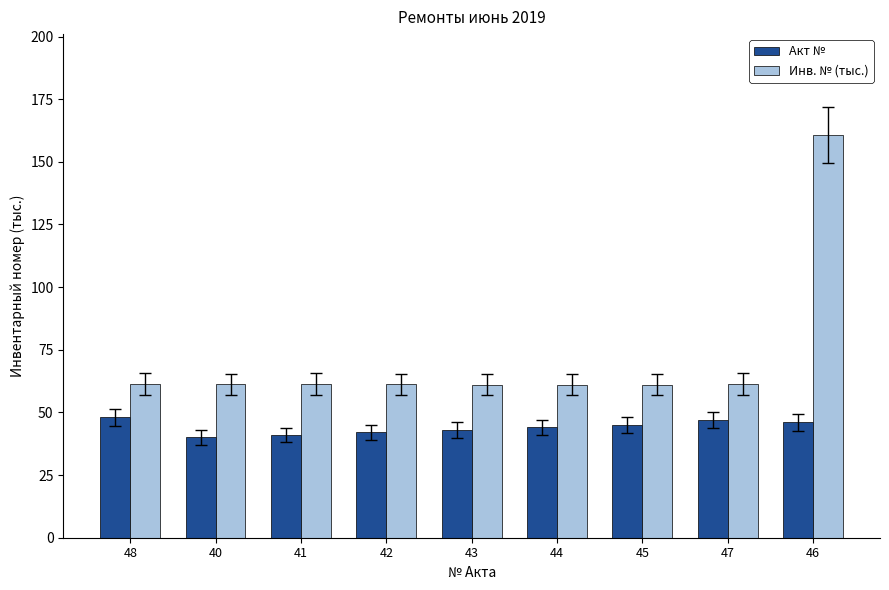

Which series has the largest range (max minus min)?

Инв. № (тыс.)